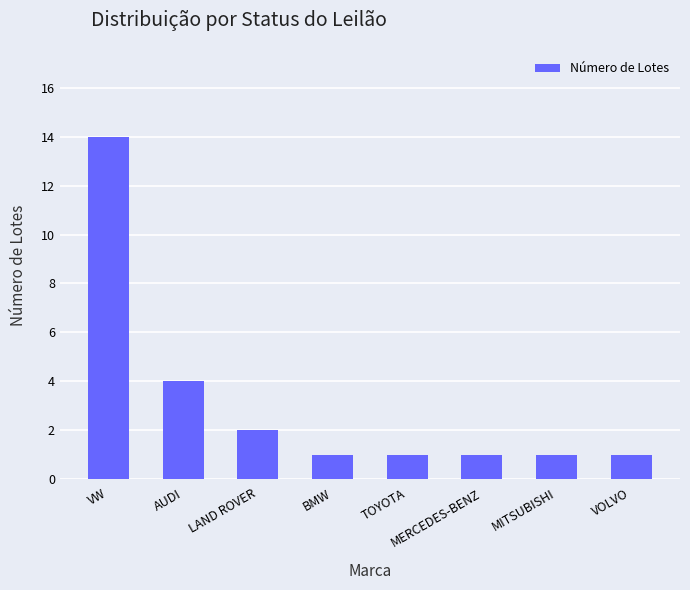

Reading left to right, transcribe all the data shown in this chart.

VW=14	AUDI=4	LAND ROVER=2	BMW=1	TOYOTA=1	MERCEDES-BENZ=1	MITSUBISHI=1	VOLVO=1